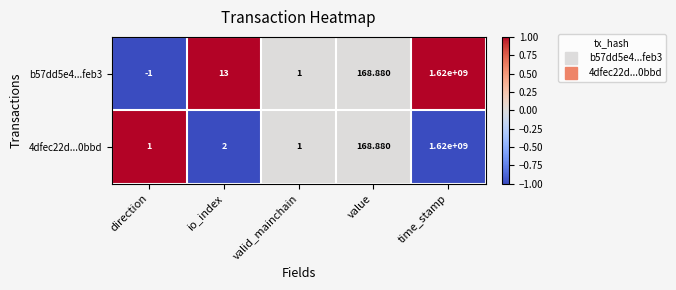

Where is b57dd5e4...feb3 nearest to the value 809999999?

value